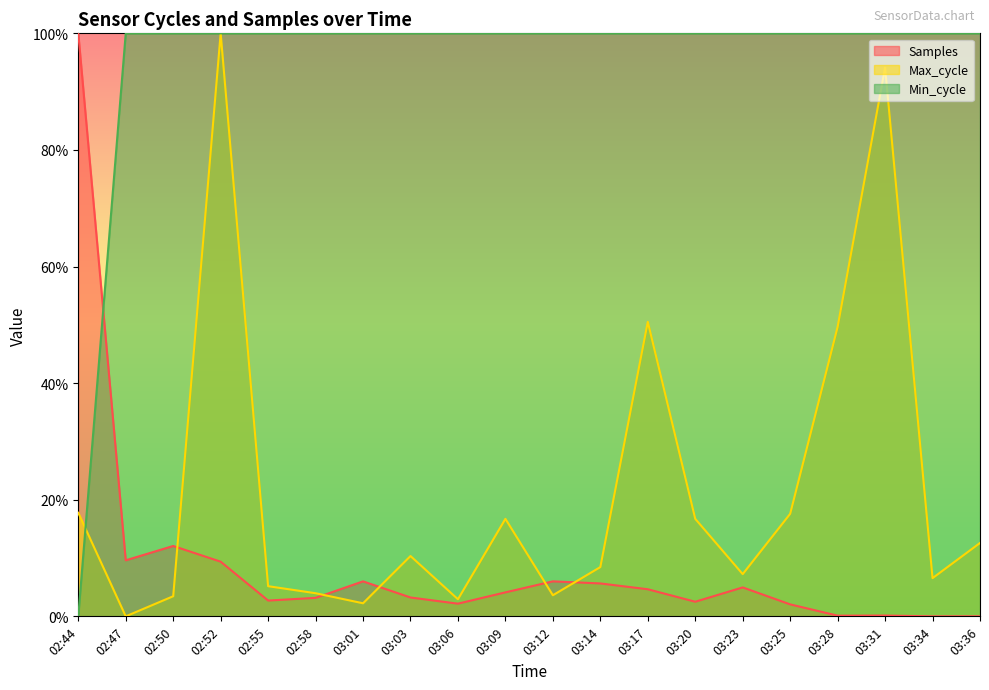

At how many categories does at least one series exceed 0?

20